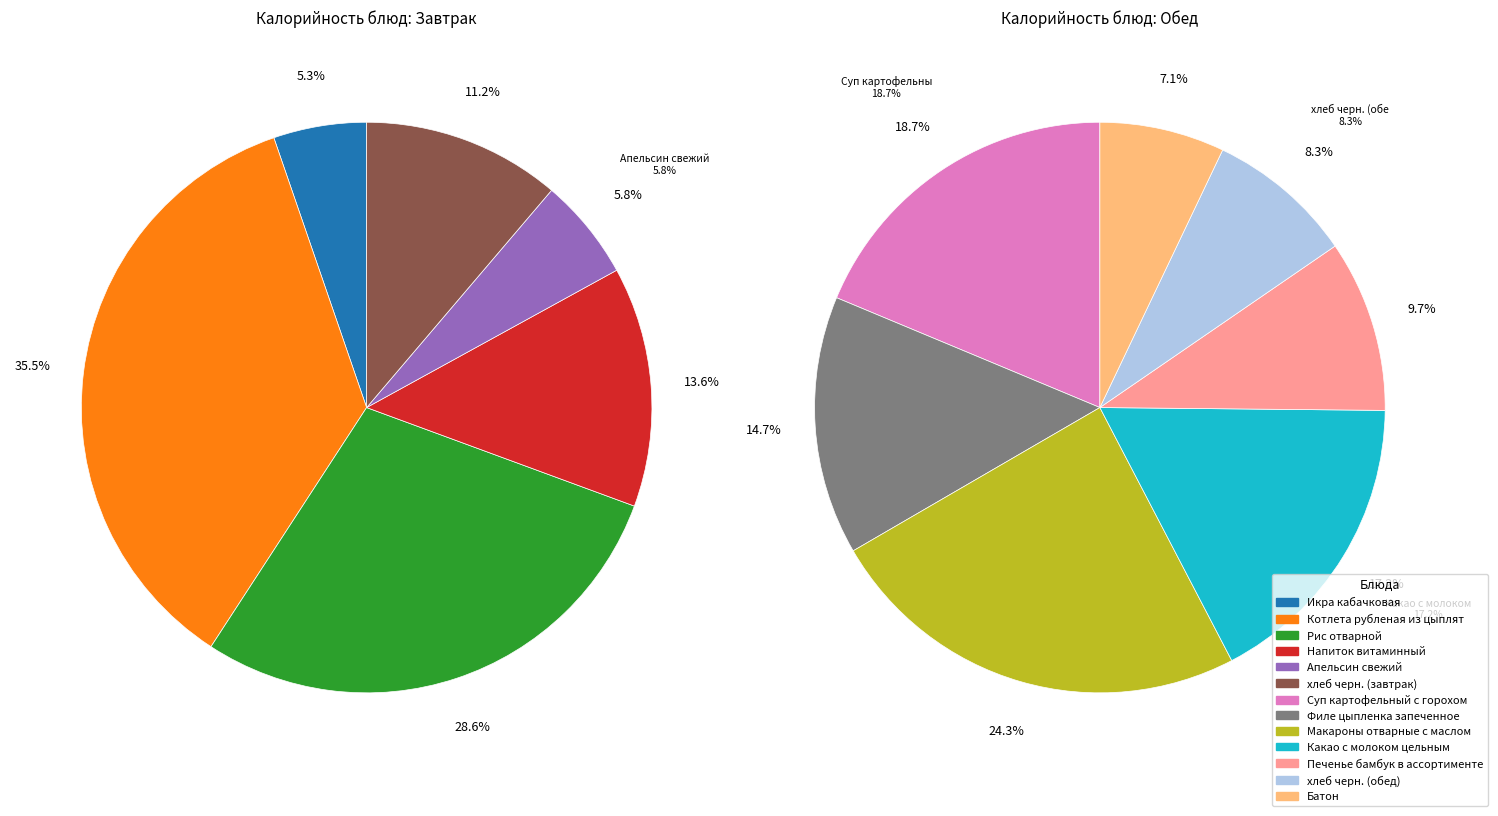

Which slice is the largest?

Котлета рубленая из цыплят